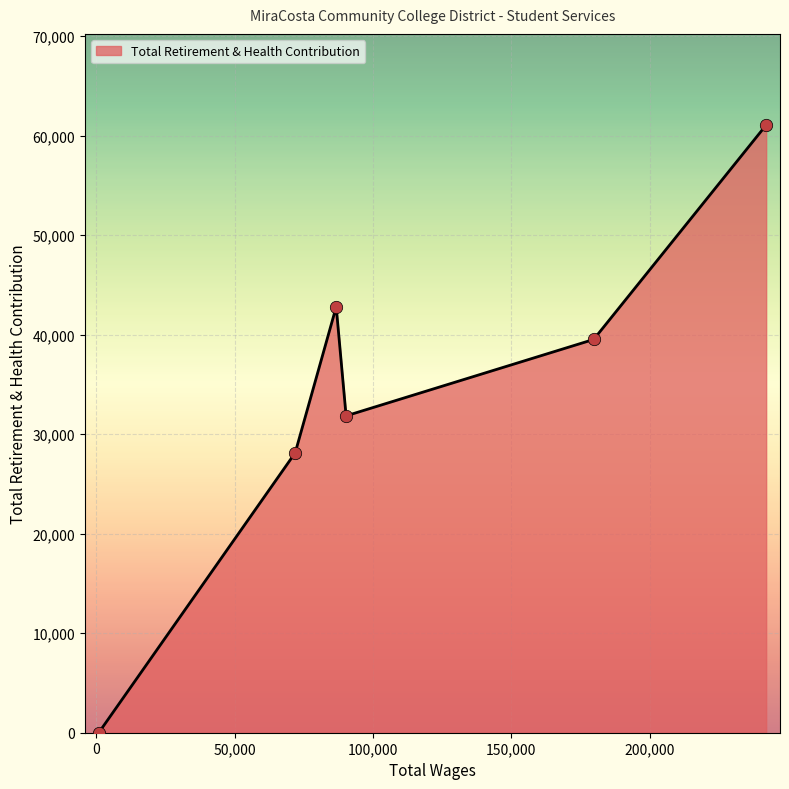

What is the maximum value shown in the chart?

61053